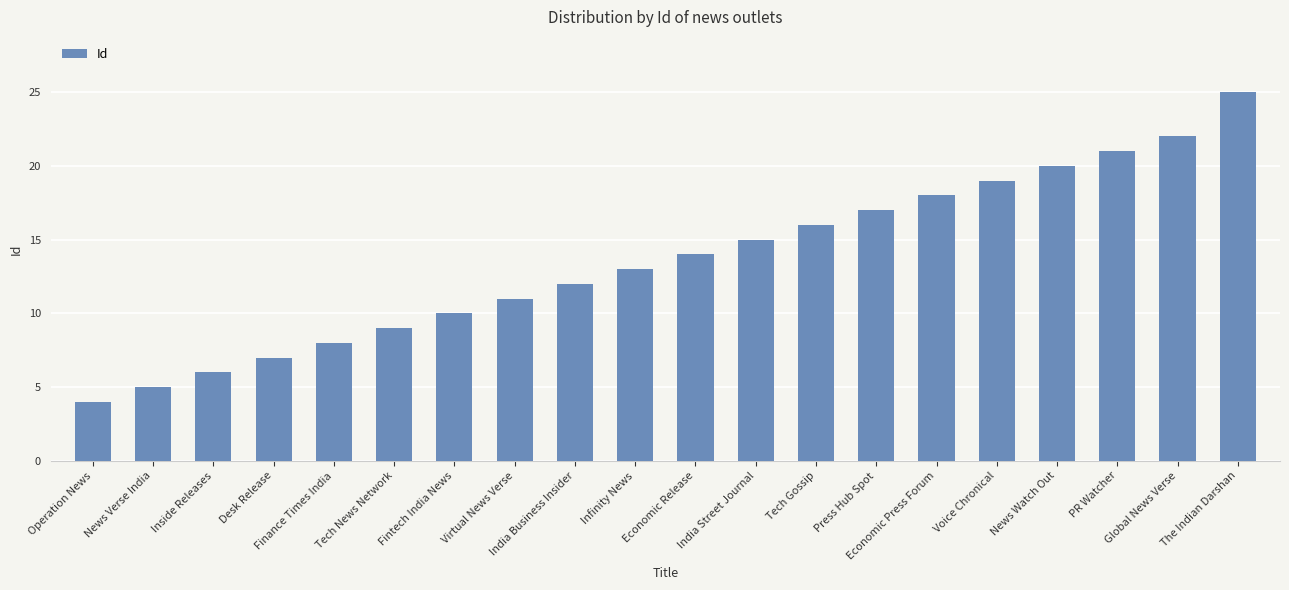

Count the number of categories in the chart.

20